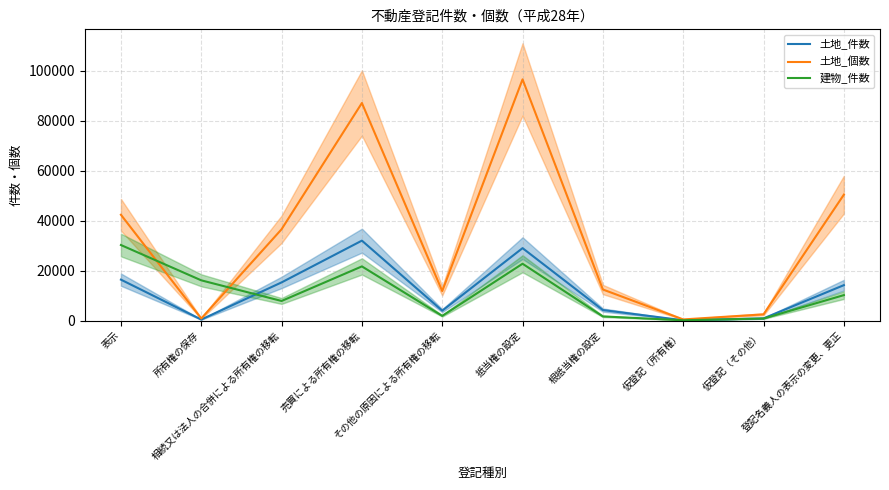

Does the chart have visible grid lines?

Yes